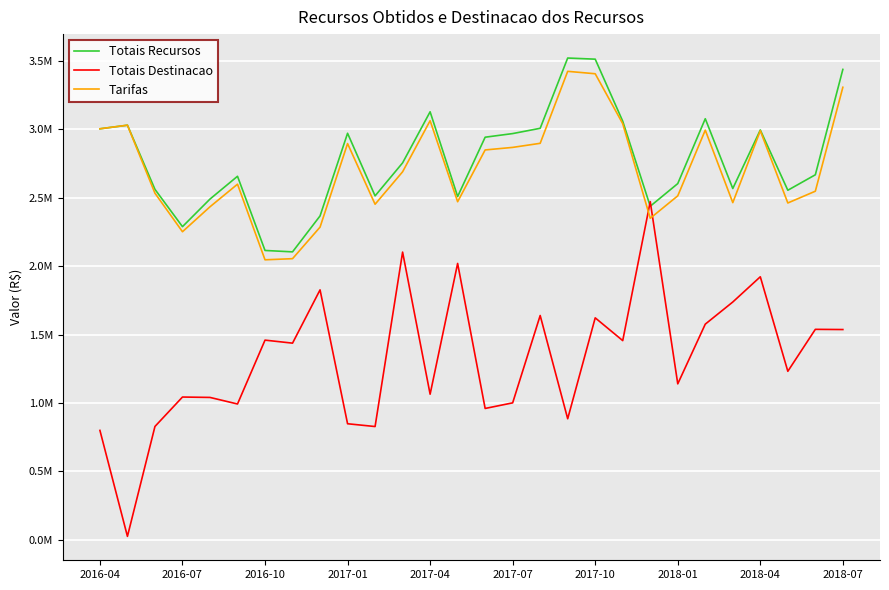

What are all the series names shown in the legend?

Totais Recursos, Totais Destinacao, Tarifas